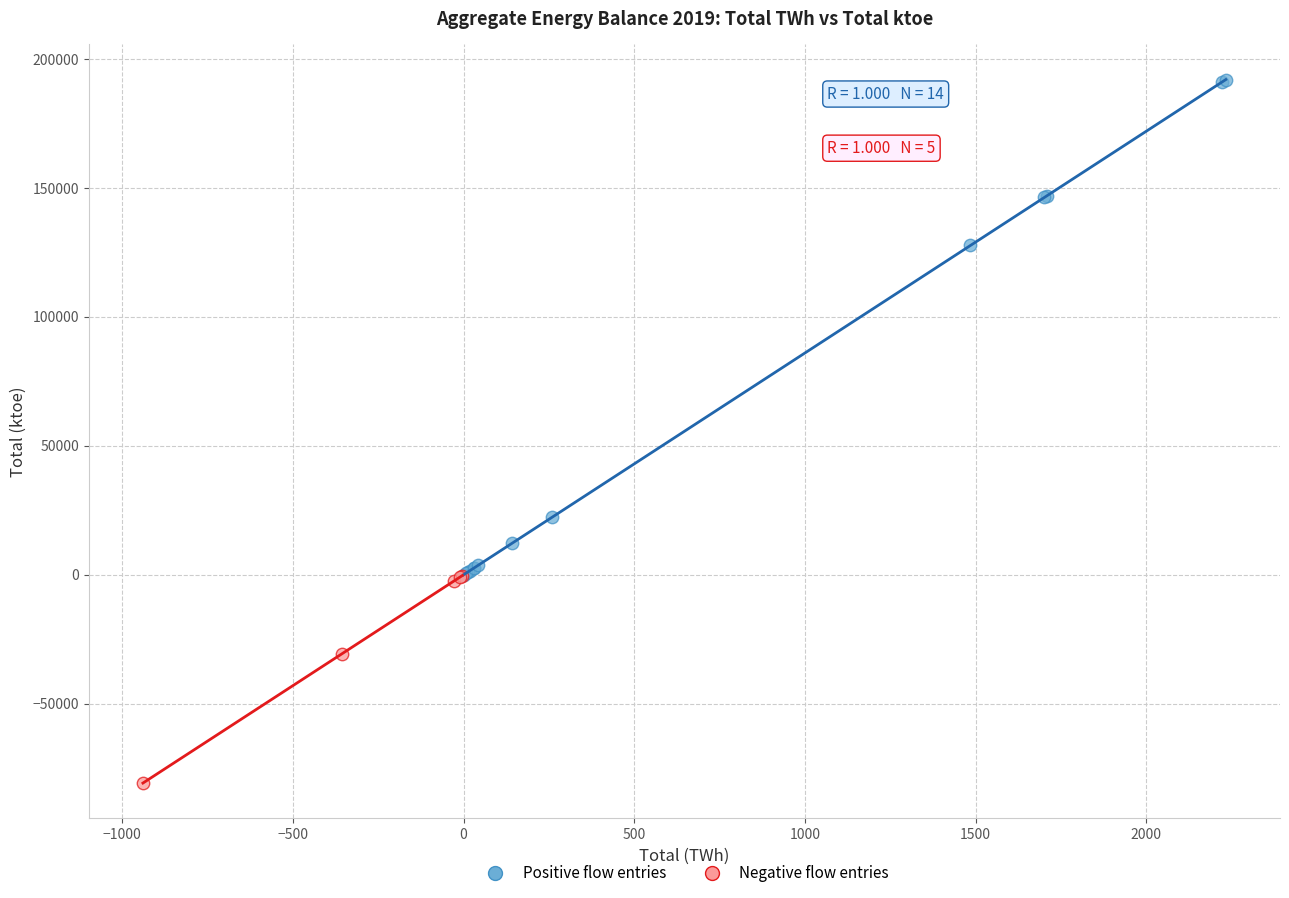

Which series has the widest spread of Y values?

Positive flow entries